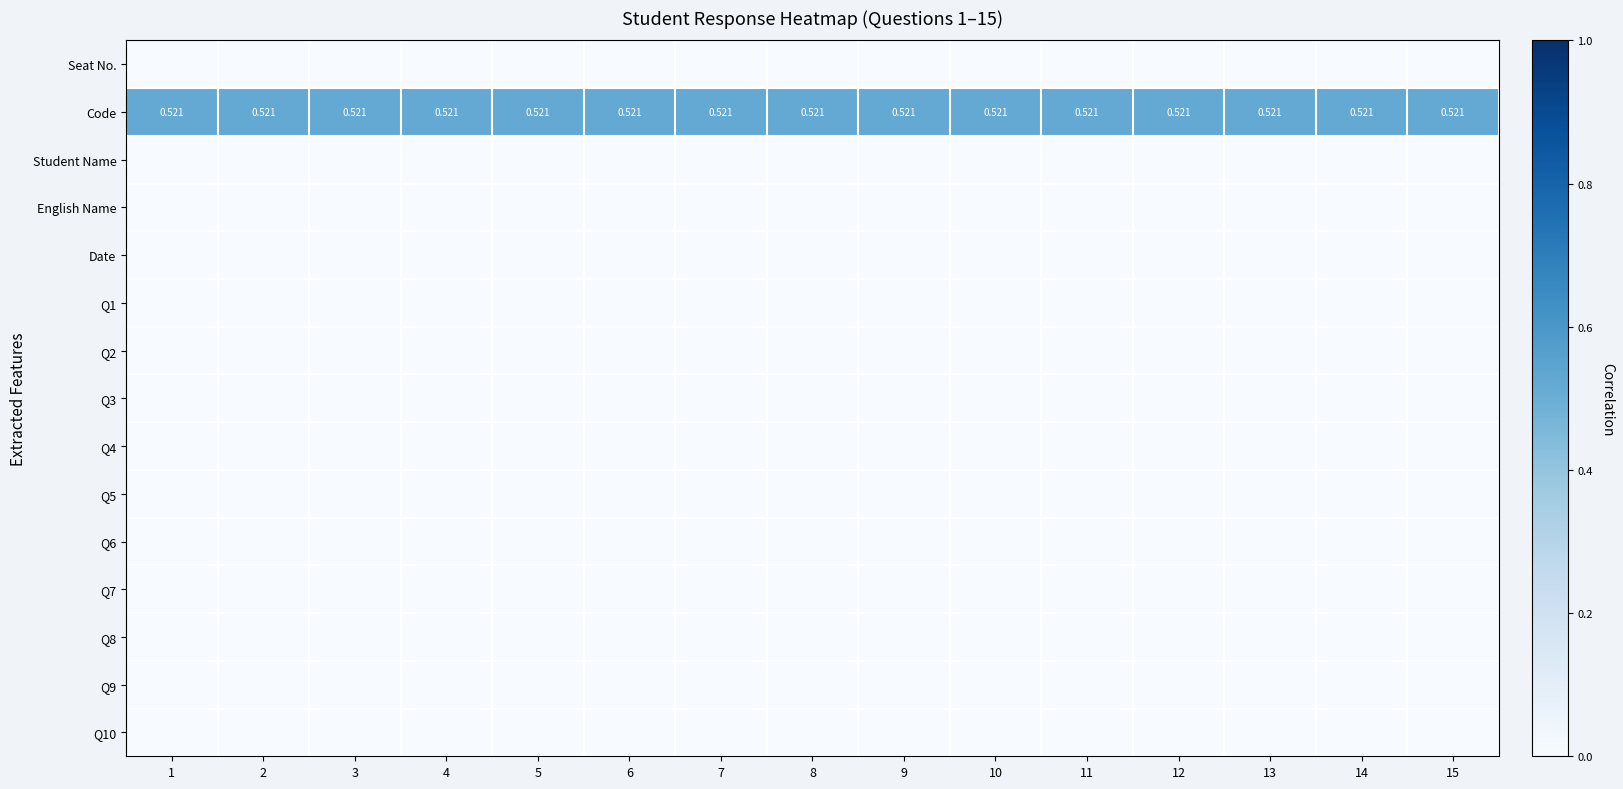

List the labels in order of Q1 value, smallest first.

1, 2, 3, 4, 5, 6, 7, 8, 9, 10, 11, 12, 13, 14, 15